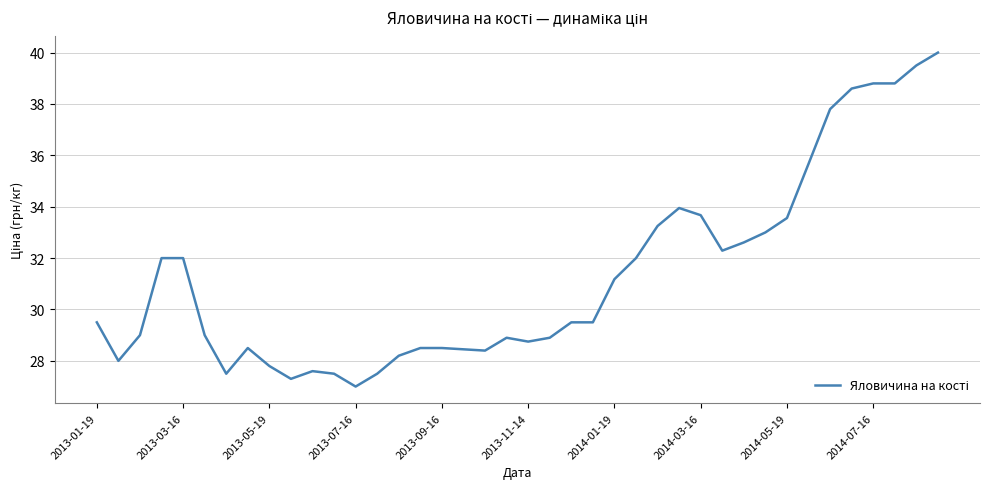

What is the minimum value shown in the chart?

27.0